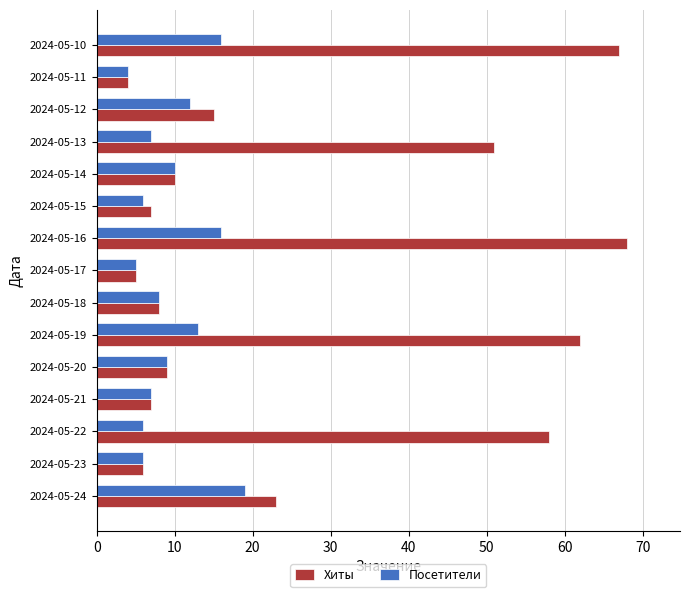

Where is Хиты nearest to the value 36?

2024-05-24